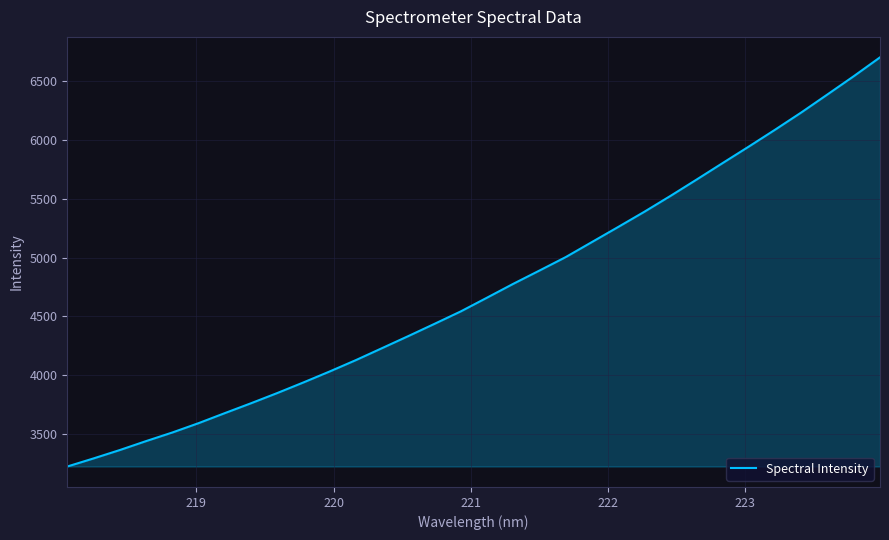

What is the difference between the maximum and minimum values?

3474.1